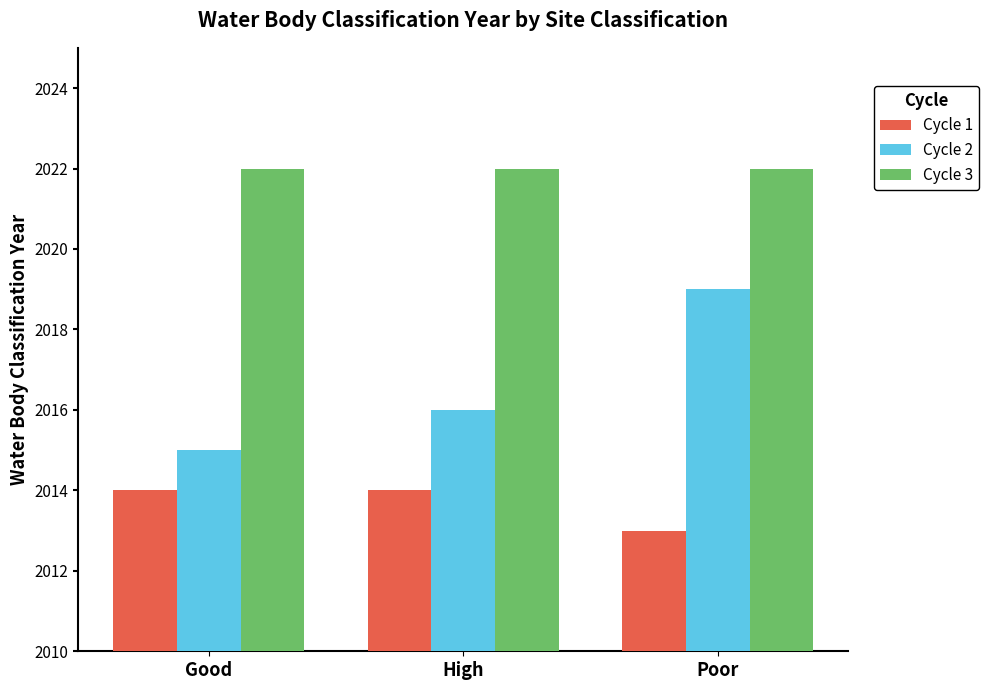

The Cycle 2 series shows 2016 at High. True or false?

True